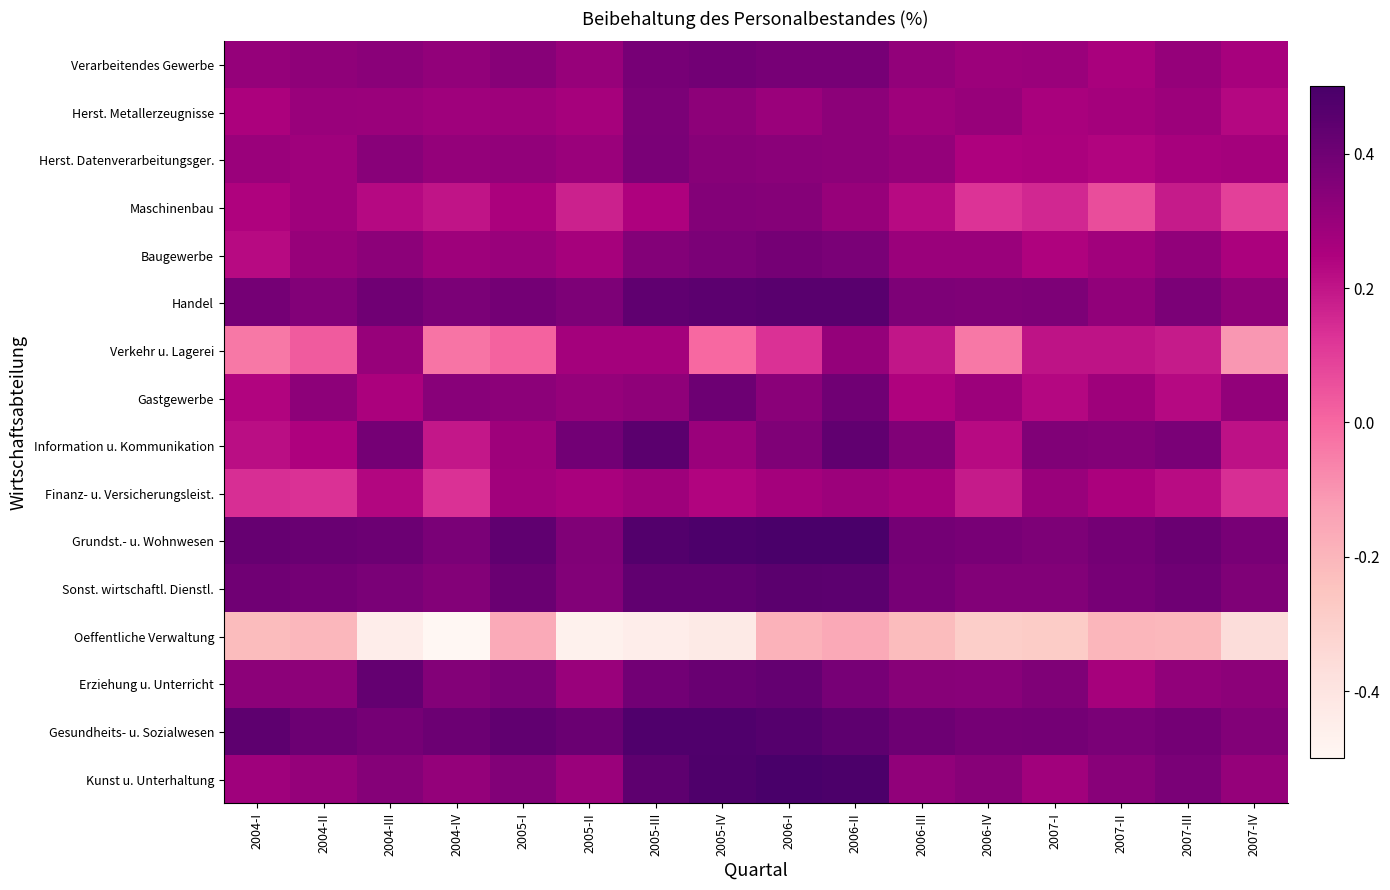

How many data points does each series have?

16